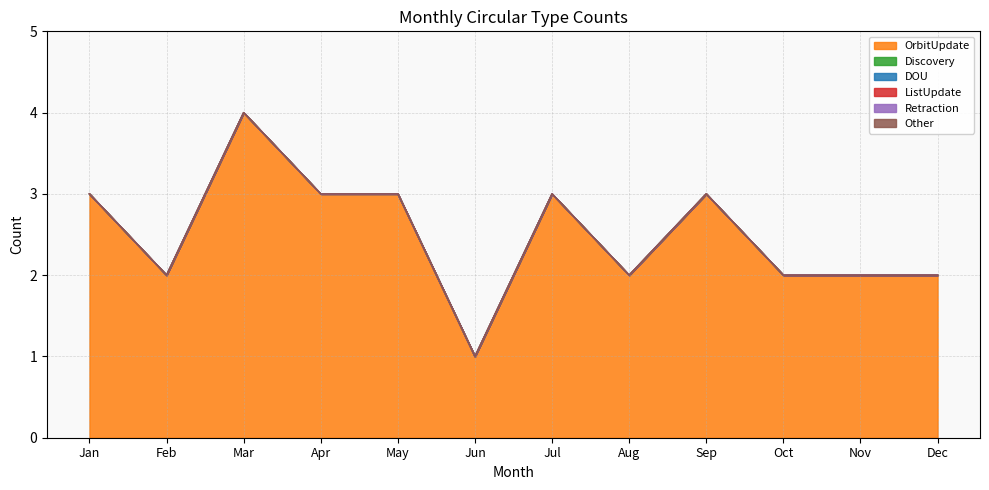

Reading left to right, what are all the values shown in this chart?

OrbitUpdate: Jan=3	Feb=2	Mar=4	Apr=3	May=3	Jun=1	Jul=3	Aug=2	Sep=3	Oct=2	Nov=2	Dec=2
Discovery: Jan=0	Feb=0	Mar=0	Apr=0	May=0	Jun=0	Jul=0	Aug=0	Sep=0	Oct=0	Nov=0	Dec=0
DOU: Jan=0	Feb=0	Mar=0	Apr=0	May=0	Jun=0	Jul=0	Aug=0	Sep=0	Oct=0	Nov=0	Dec=0
ListUpdate: Jan=0	Feb=0	Mar=0	Apr=0	May=0	Jun=0	Jul=0	Aug=0	Sep=0	Oct=0	Nov=0	Dec=0
Retraction: Jan=0	Feb=0	Mar=0	Apr=0	May=0	Jun=0	Jul=0	Aug=0	Sep=0	Oct=0	Nov=0	Dec=0
Other: Jan=0	Feb=0	Mar=0	Apr=0	May=0	Jun=0	Jul=0	Aug=0	Sep=0	Oct=0	Nov=0	Dec=0